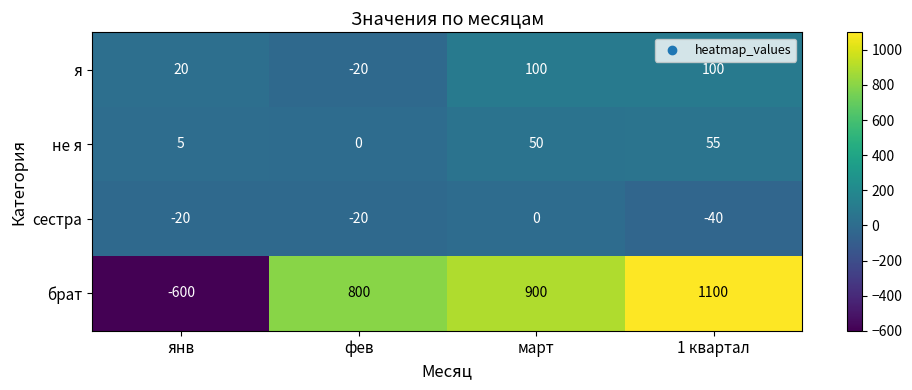

List the series in order of their peak value, lowest first.

сестра, не я, я, брат